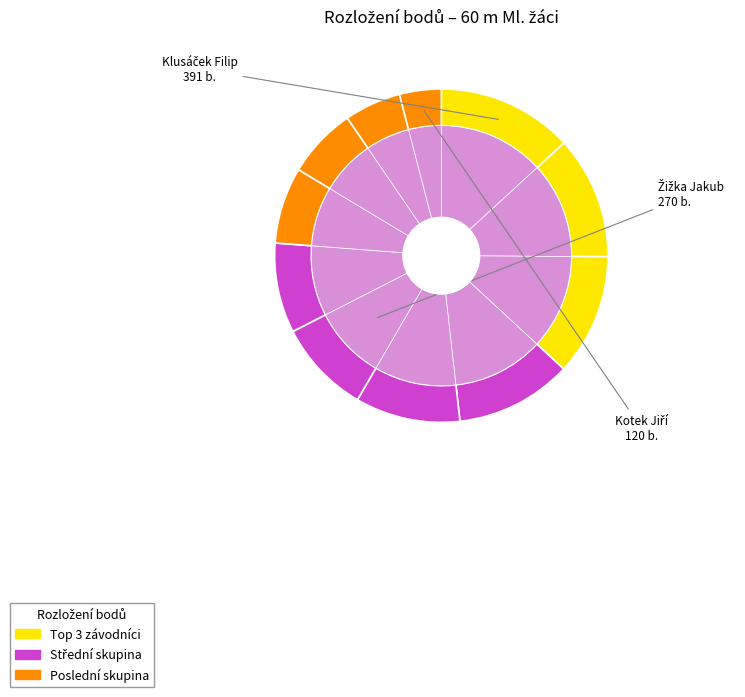

What percentage is NOT represented by Suk Patrik?

94.5%